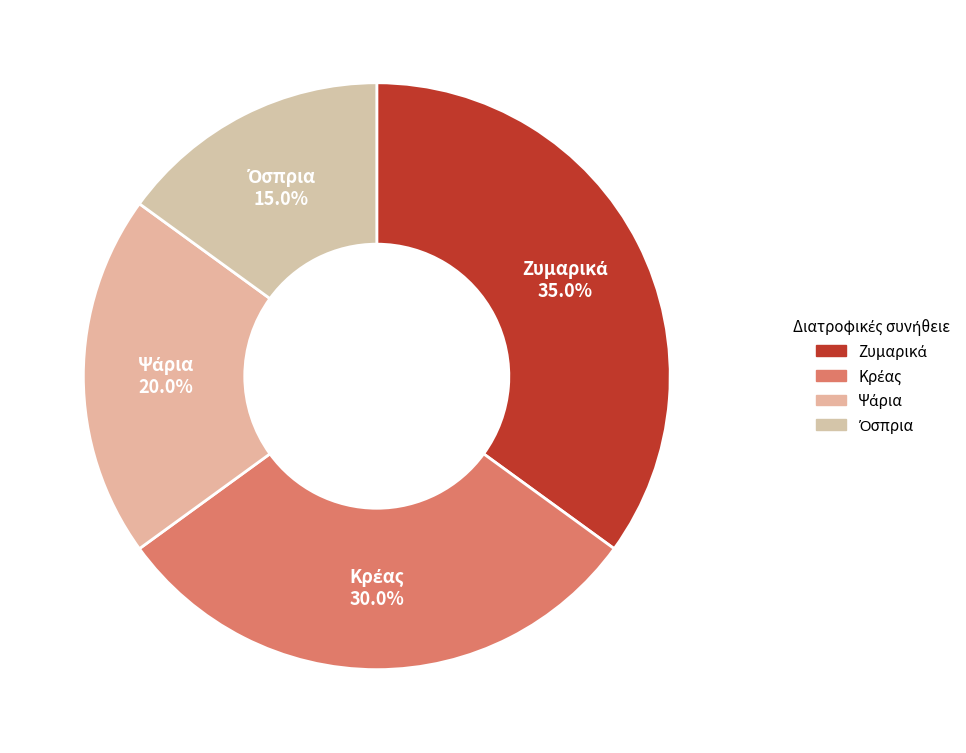

Does any single category account for the majority?

No